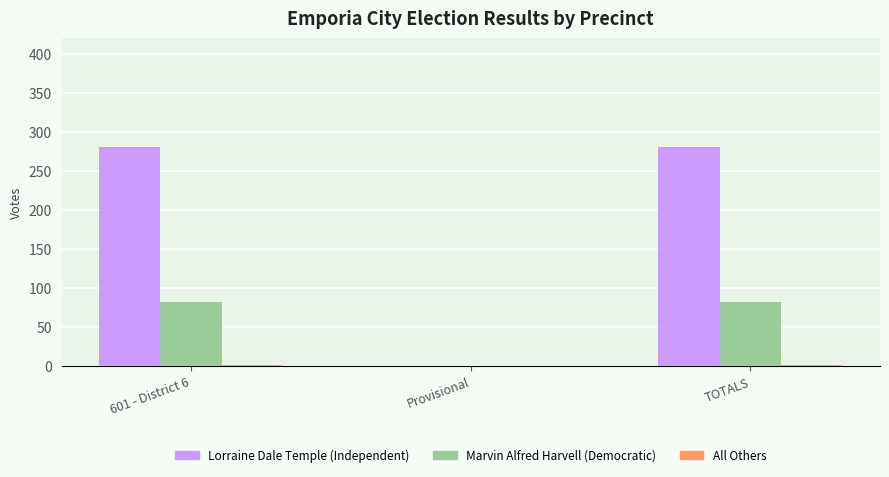

How many data points does each series have?

3